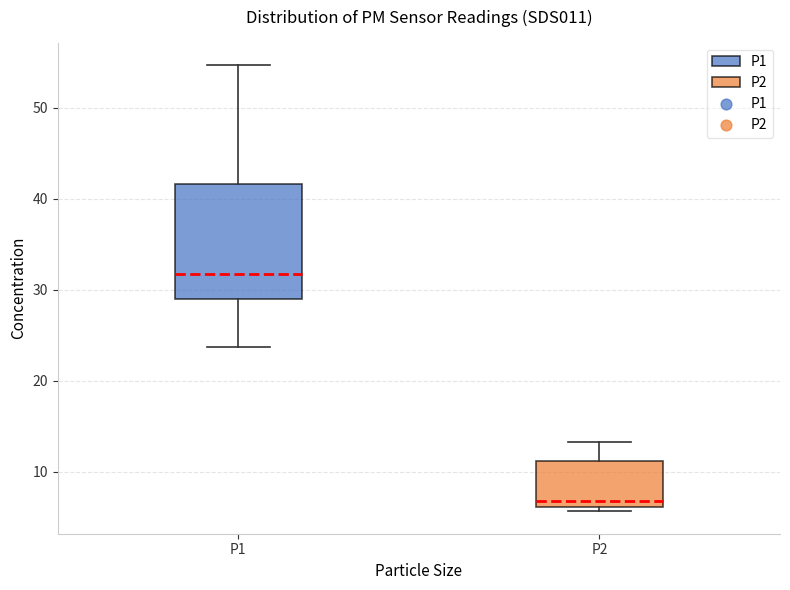

Reading left to right, read every box against the y-axis: the position of its median line, the range the box covers, and the ends of its whiskers. The values are not printed on the chart, so give them approximately, as read against the axis.

P1: median 32, box 29 to 42, whiskers 24 to 55
P2: median 7, box 6 to 11, whiskers 6 (just below the box's lower edge) to 13